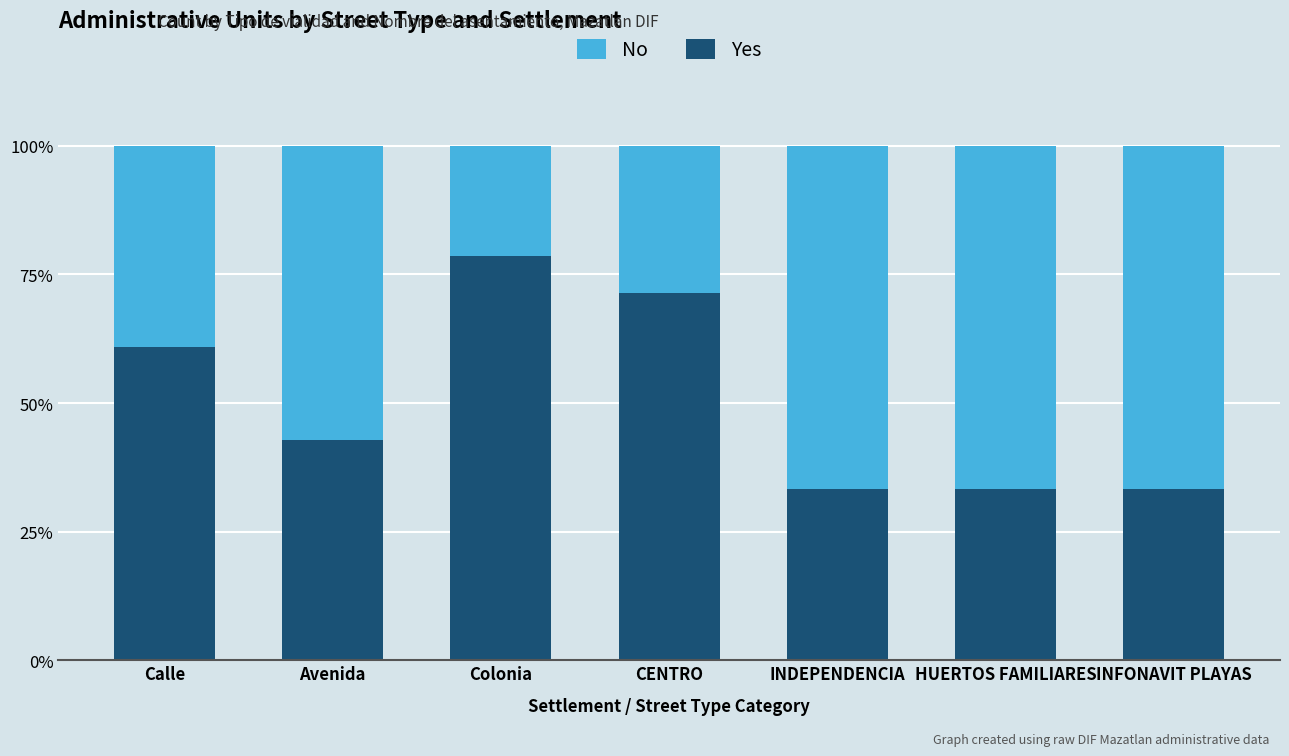

True or false: Yes has a value of 33.3 at HUERTOS FAMILIARES.

True